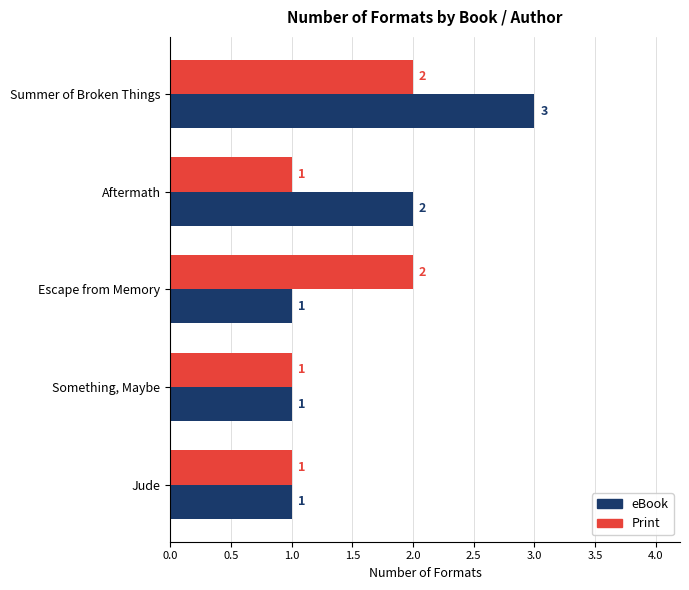

Count the Print values in the range 1 to 2.

5